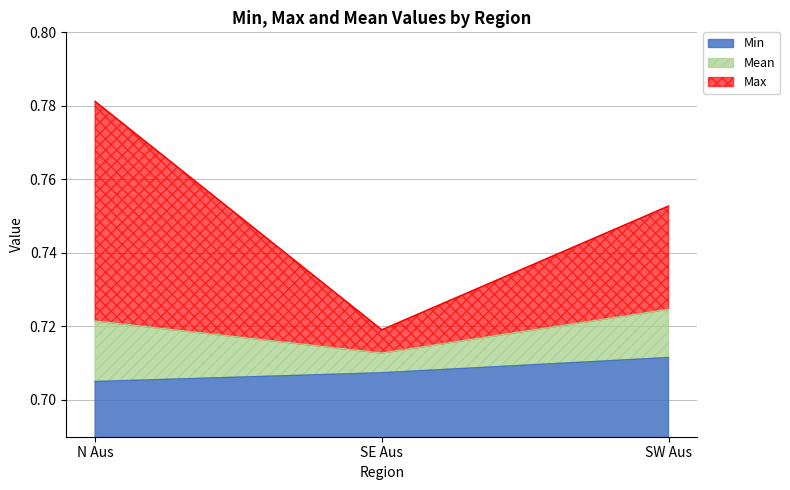

At which category is the sum across all series the highest?

N Aus